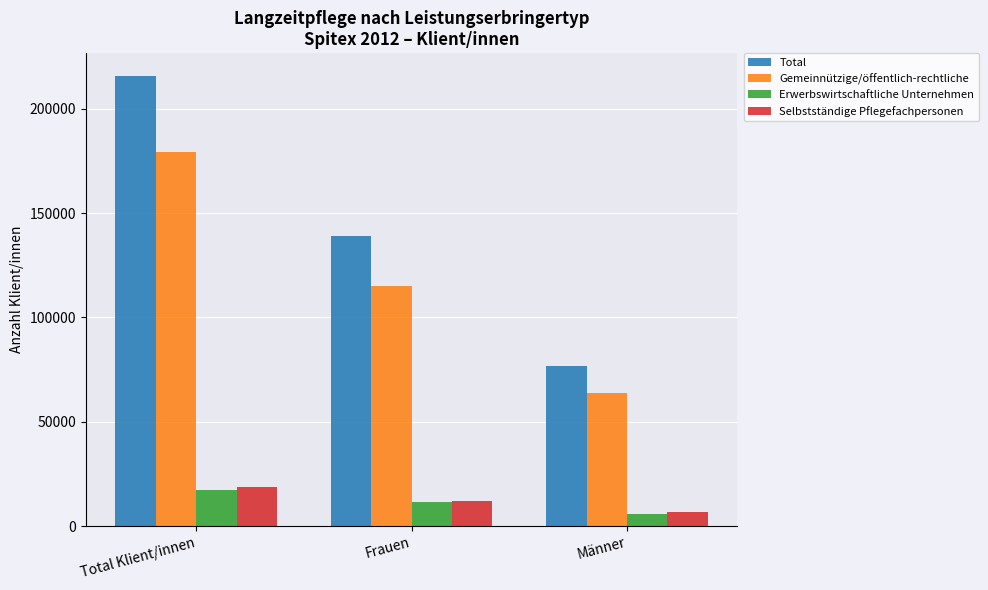

True or false: Total has a value of 138819 at Frauen.

True